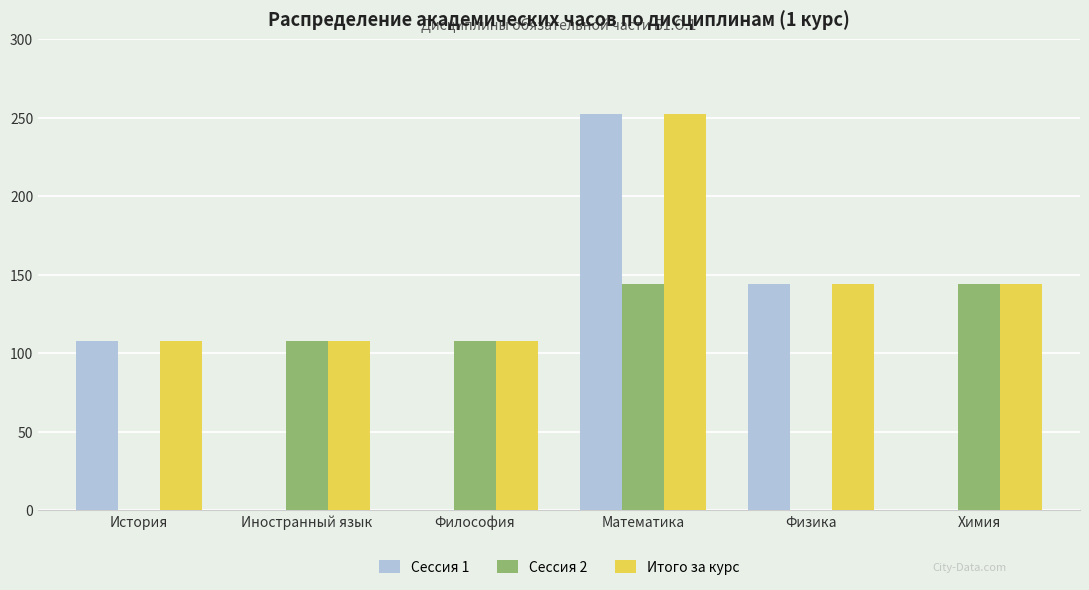

How many groups of bars are there?

6